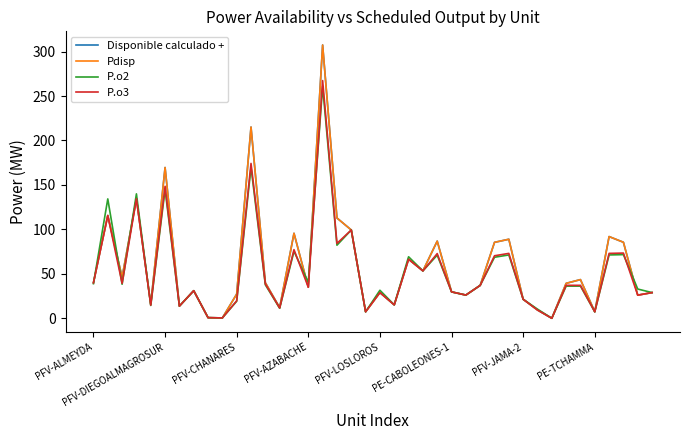

Does the chart have visible grid lines?

No